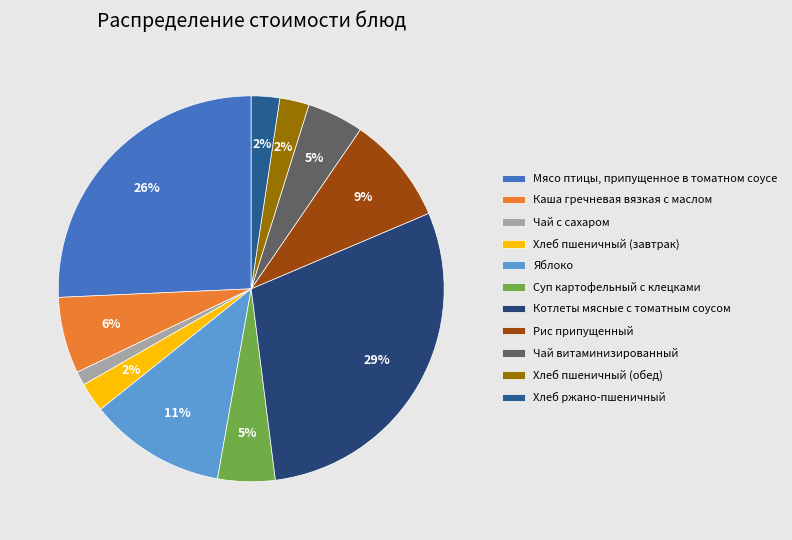

How many slices are in this pie chart?

11